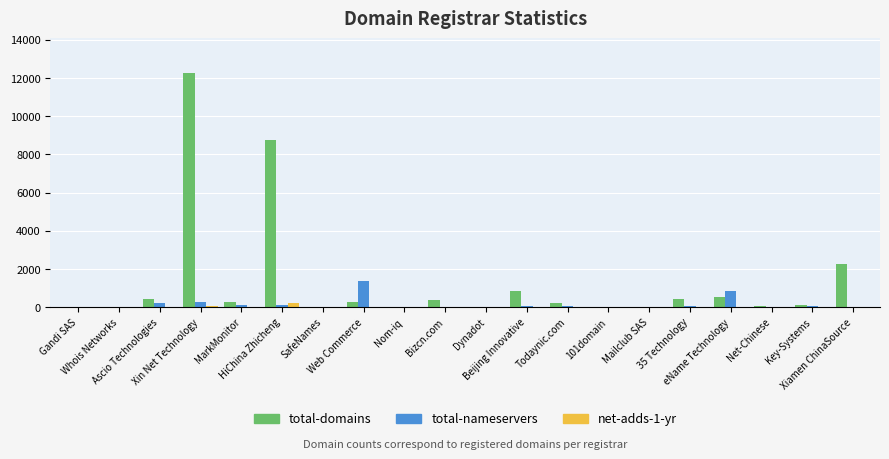

Does the chart contain stacked bars?

No